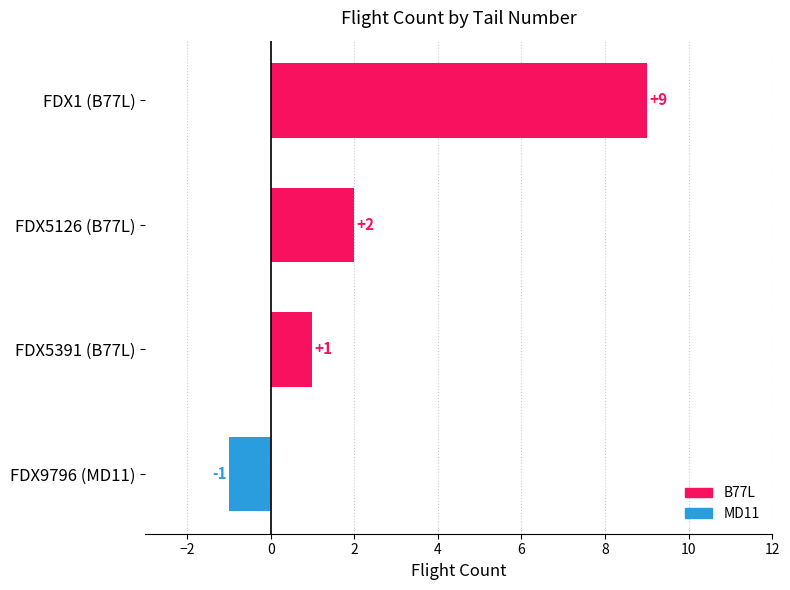

What is the average value?

3